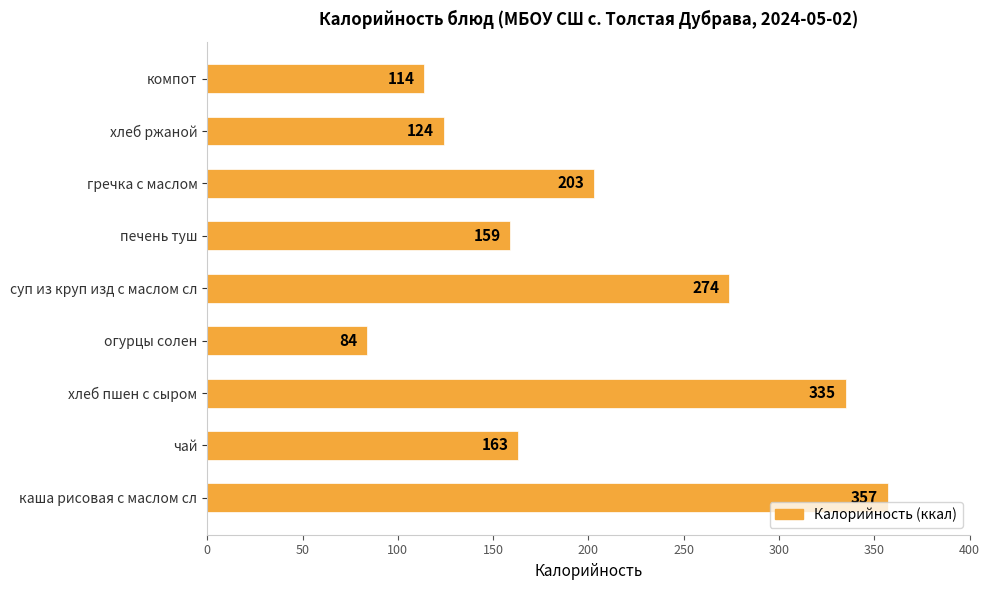

True or false: the data shows 138 at хлеб пшен с сыром.

False